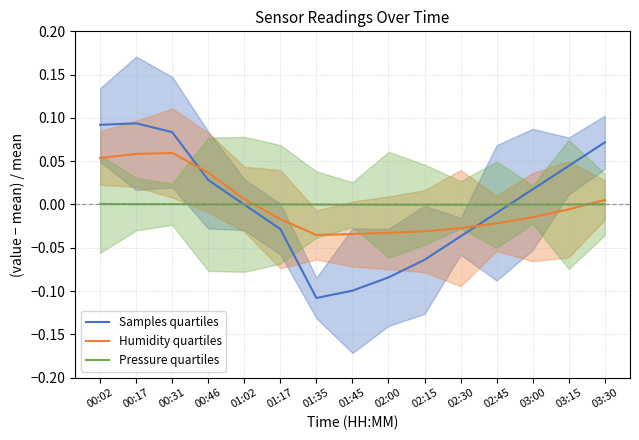

Between which two adjacent categories do Samples quartiles and Pressure quartiles first intersect?

00:46 and 01:02